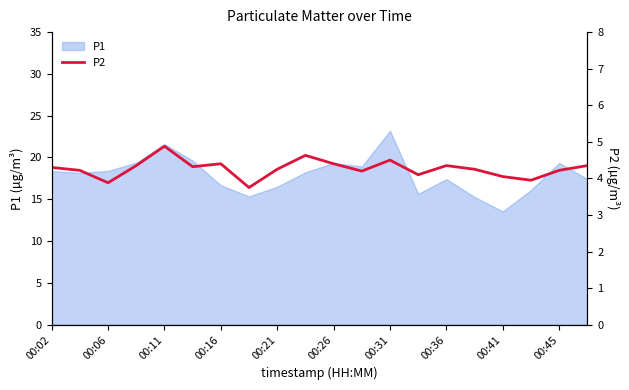

Between 17 and 00:02, which is larger?

00:02